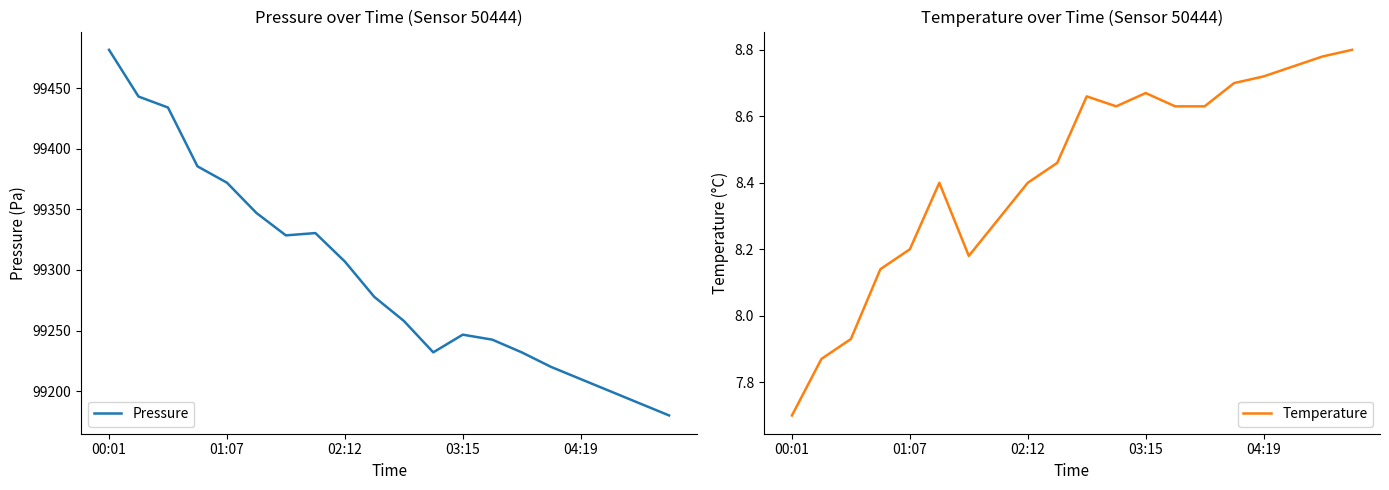

How many data points does each series have?

20